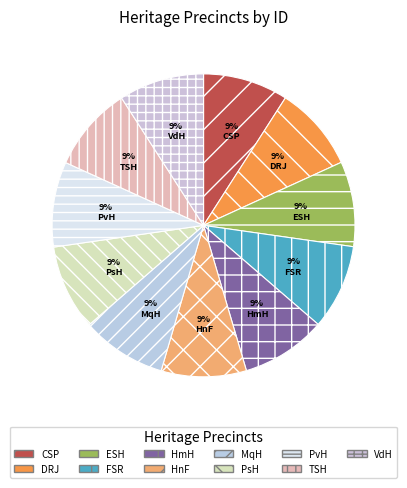

Count the number of slices in the pie.

11